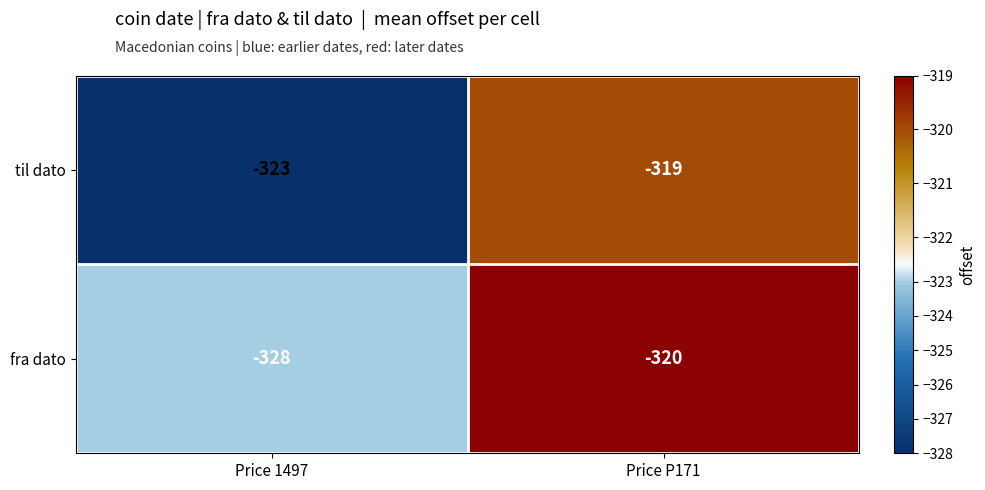

The til dato series shows -508 at Price 1497. True or false?

False